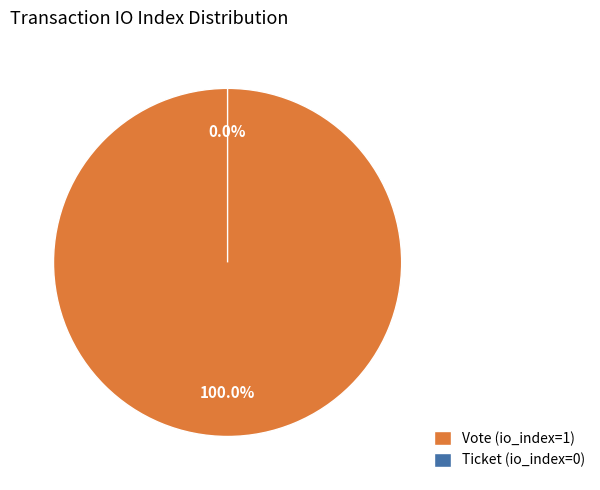

Which category has the smallest portion of the pie?

Ticket (io_index=0)